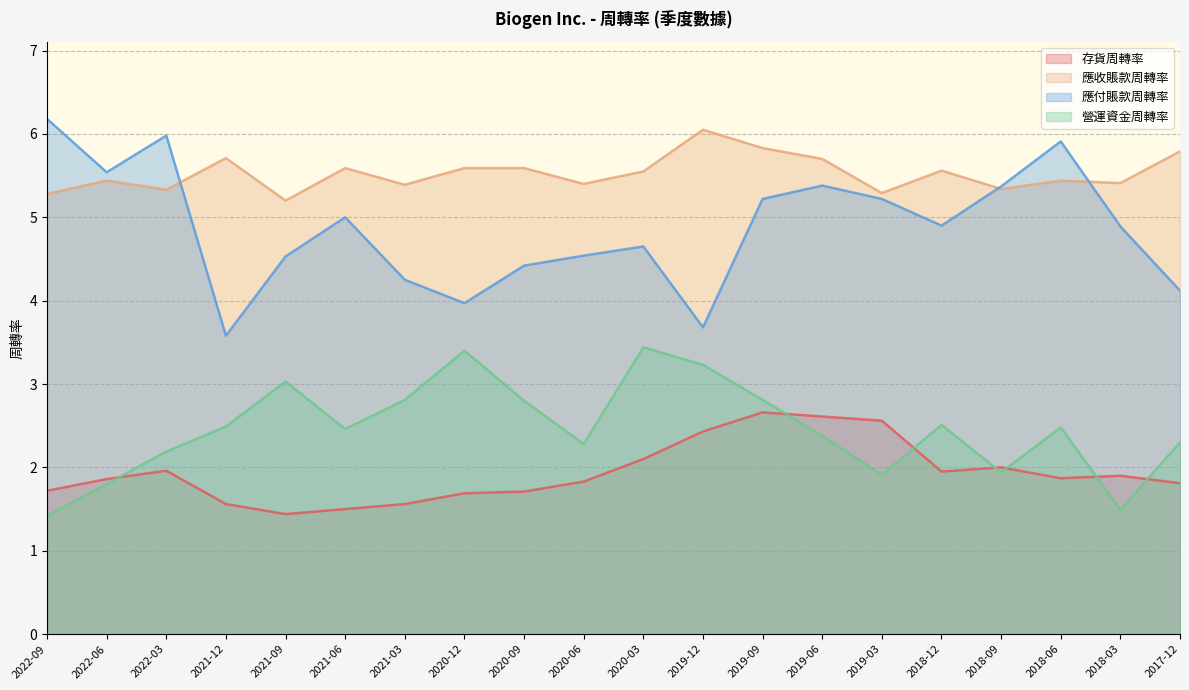

Rank the series by their maximum value, from lowest to highest.

存貨周轉率, 營運資金周轉率, 應收賬款周轉率, 應付賬款周轉率